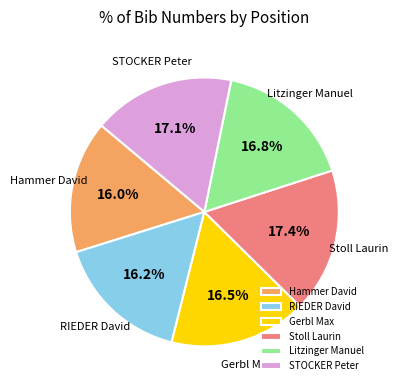

Approximately how many times larger is the value at Litzinger Manuel compared to STOCKER Peter?

1.0